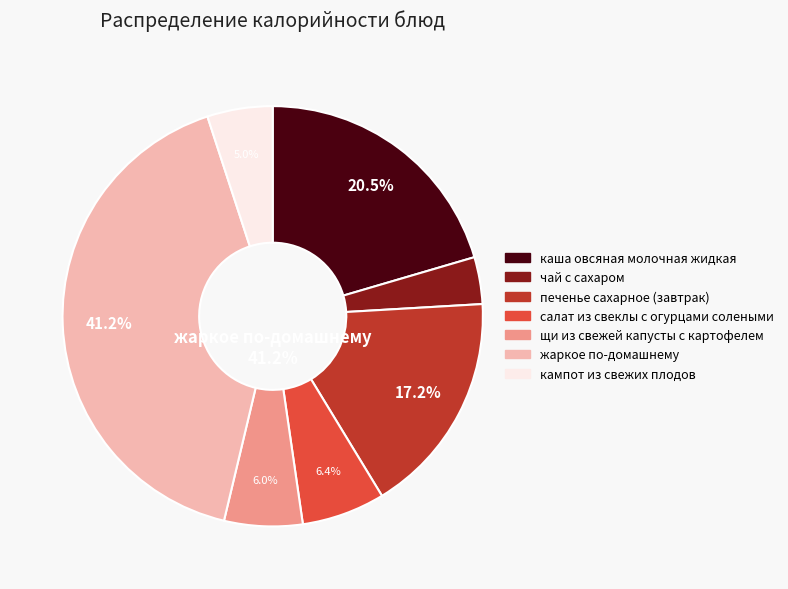

Which has a higher value, салат из свеклы с огурцами солеными or кампот из свежих плодов?

салат из свеклы с огурцами солеными